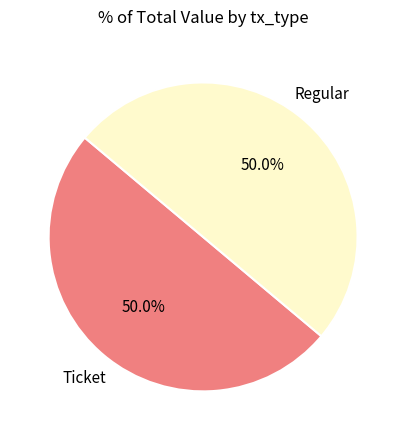

How many slices are in this pie chart?

2